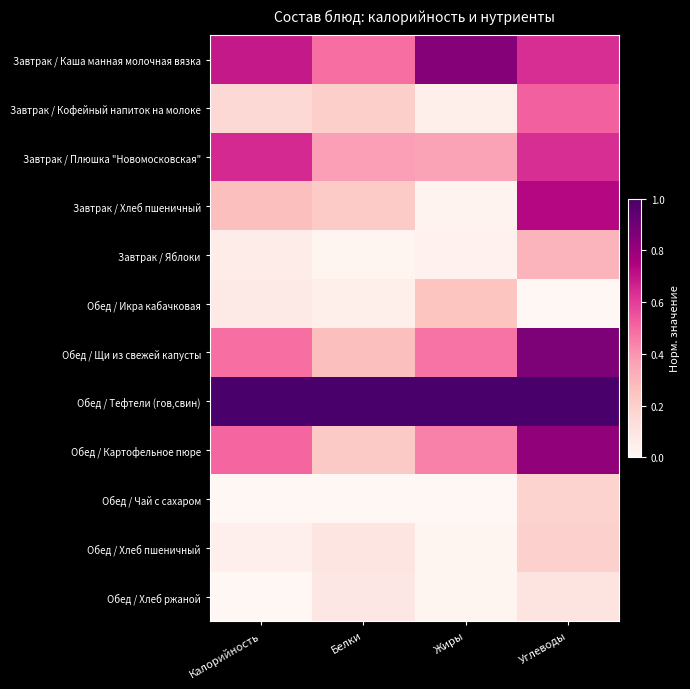

Reading right to left, transcribe all the data shown in this chart.

Завтрак / Каша манная молочная вязка: Углеводы=0.6	Жиры=0.8	Белки=0.5	Калорийность=0.7
Завтрак / Кофейный напиток на молоке: Углеводы=0.5	Жиры=0.0	Белки=0.2	Калорийность=0.2
Завтрак / Плюшка "Новомосковская": Углеводы=0.6	Жиры=0.4	Белки=0.4	Калорийность=0.7
Завтрак / Хлеб пшеничный: Углеводы=0.7	Жиры=0.0	Белки=0.2	Калорийность=0.3
Завтрак / Яблоки: Углеводы=0.3	Жиры=0.0	Белки=0.0	Калорийность=0.1
Обед / Икра кабачковая: Углеводы=0.0	Жиры=0.2	Белки=0.0	Калорийность=0.1
Обед / Щи из свежей капусты: Углеводы=0.9	Жиры=0.5	Белки=0.3	Калорийность=0.5
Обед / Тефтели (гов,свин): Углеводы=1.0	Жиры=1.0	Белки=1.0	Калорийность=1.0
Обед / Картофельное пюре: Углеводы=0.8	Жиры=0.4	Белки=0.2	Калорийность=0.5
Обед / Чай с сахаром: Углеводы=0.2	Жиры=0.0	Белки=0.0	Калорийность=0.0
Обед / Хлеб пшеничный: Углеводы=0.2	Жиры=0.0	Белки=0.1	Калорийность=0.0
Обед / Хлеб ржаной: Углеводы=0.1	Жиры=0.0	Белки=0.1	Калорийность=0.0